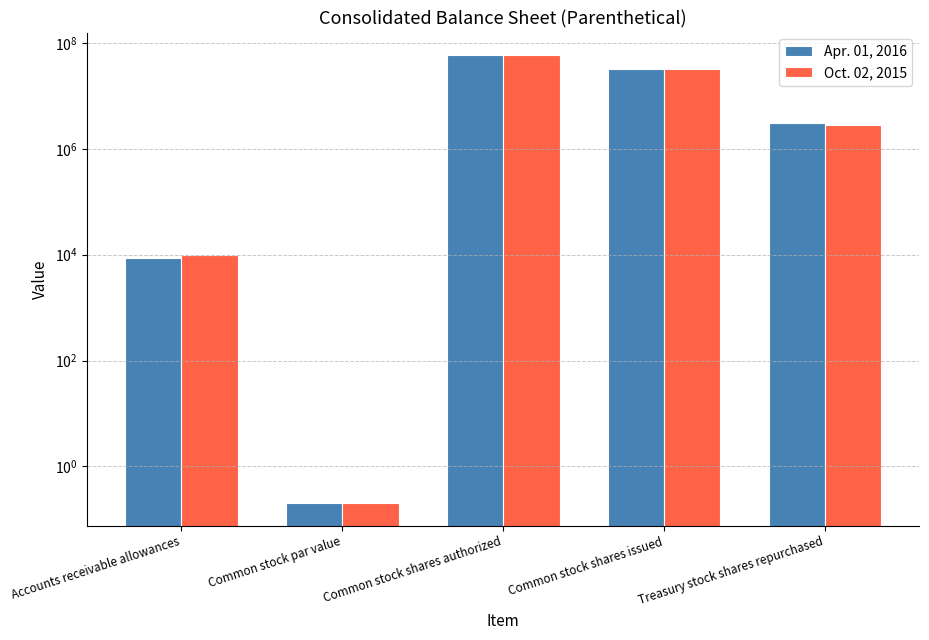

What is the sum of the Oct. 02, 2015 values at Common stock par value and Treasury stock shares repurchased?

2831350.2